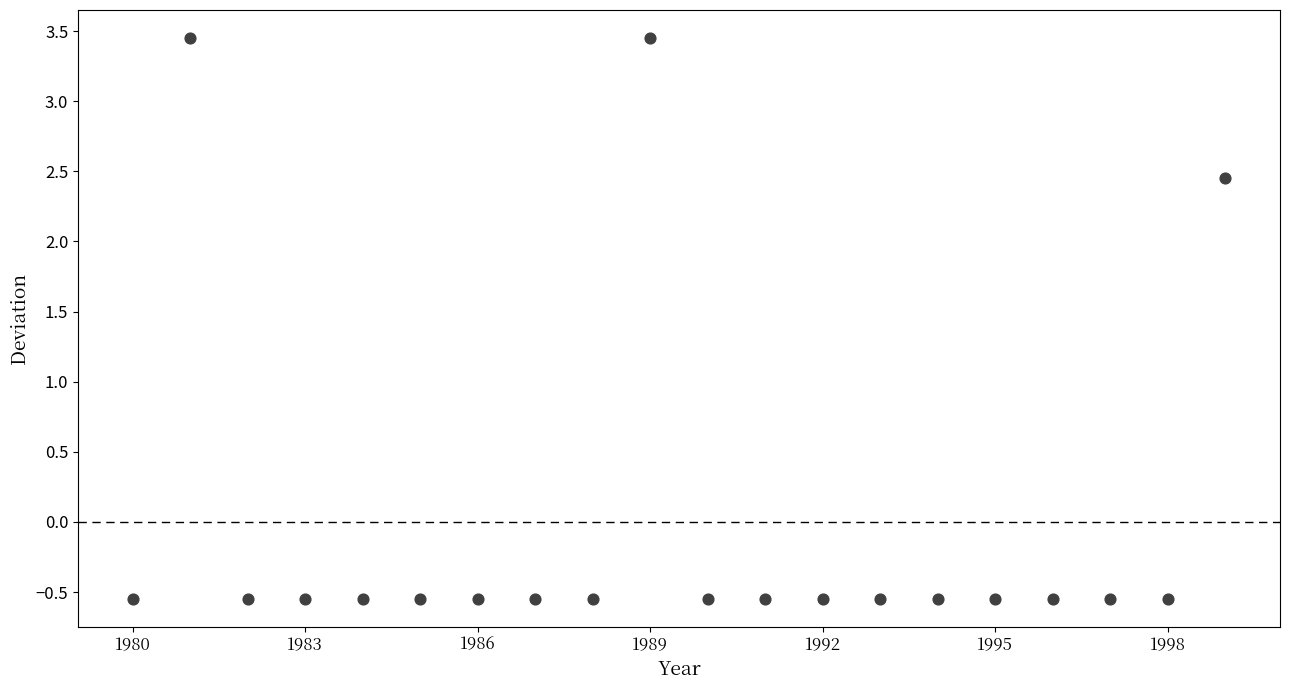

What is the range of Y values (max minus min)?

4.0